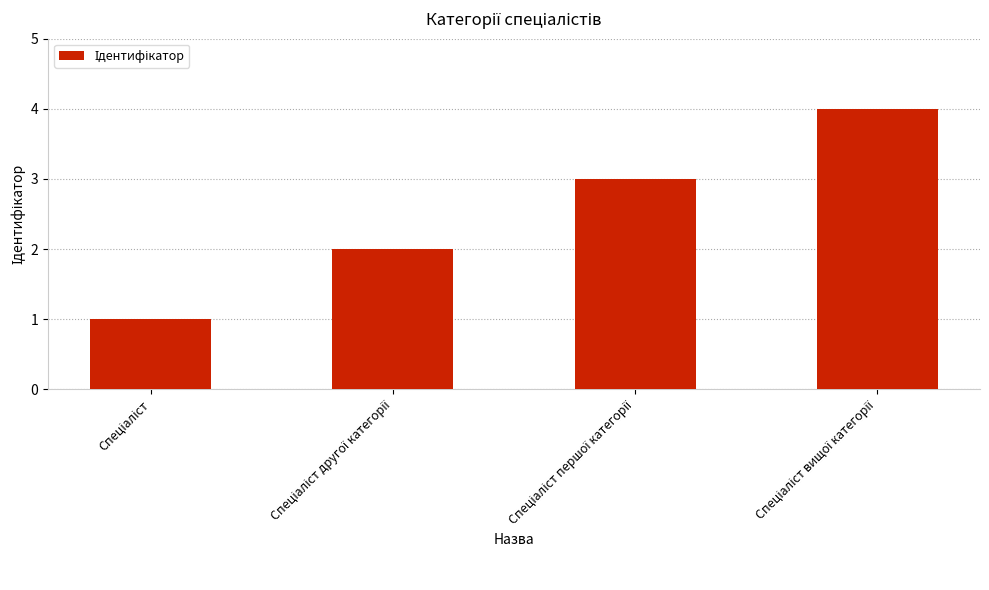

What is the sum of all values?

10